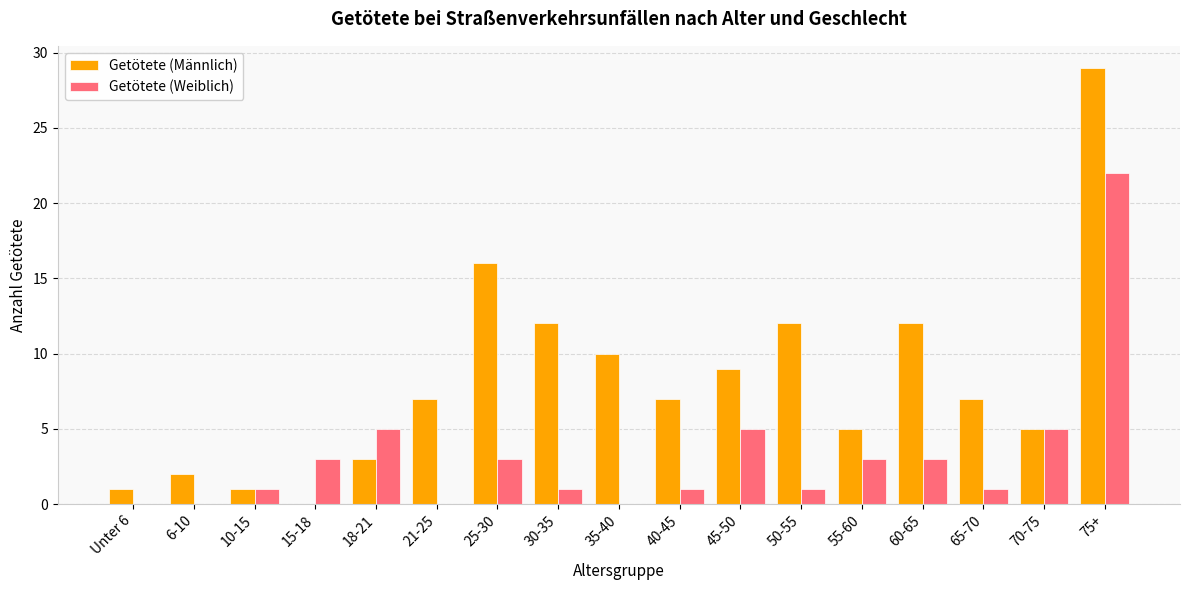

Between 6-10 and 75+, which series saw the biggest shift?

Getötete (Männlich)